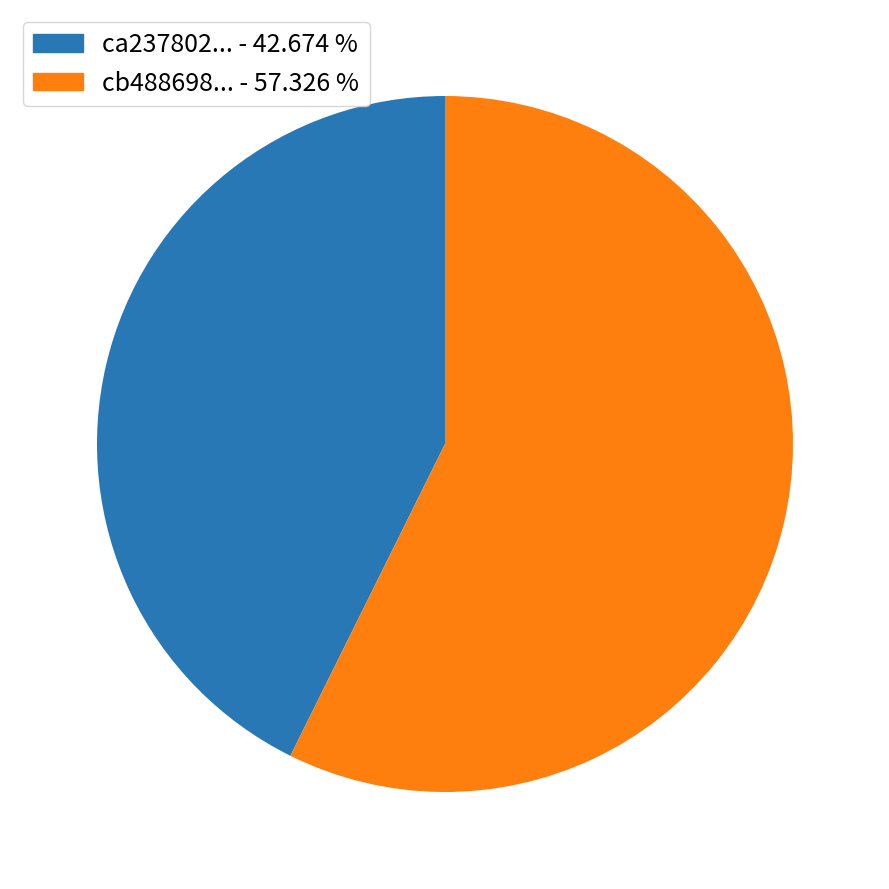

Does any single category account for the majority?

Yes